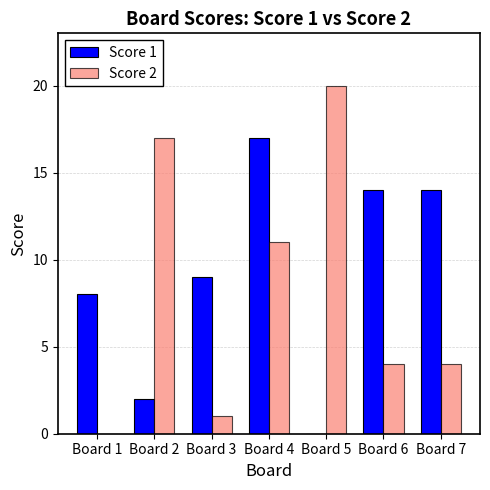

Is it true that Score 1 equals 25 at Board 7?

False